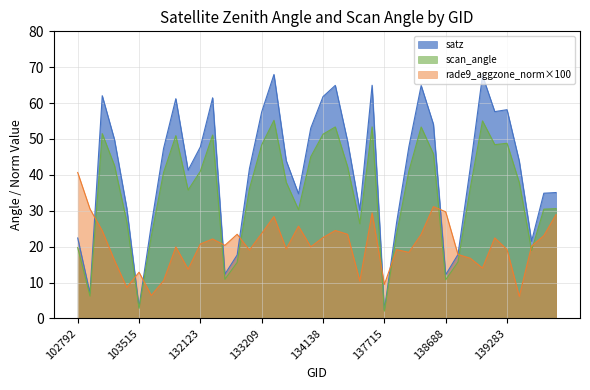

True or false: scan_angle and satz intersect in this chart.

False